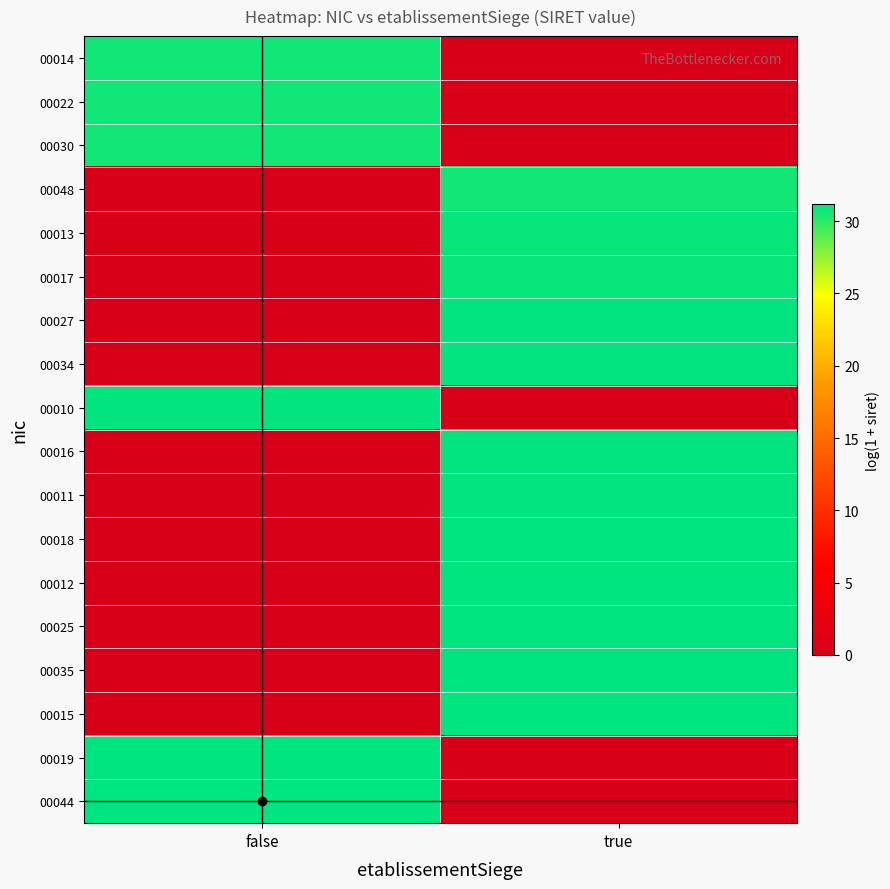

Reading left to right, extract all data points from this chart.

00014: false=30.7	true=0.0
00022: false=30.7	true=0.0
00030: false=30.7	true=0.0
00048: false=0.0	true=30.7
00013: false=0.0	true=30.9
00017: false=0.0	true=31.0
00027: false=0.0	true=31.0
00034: false=0.0	true=31.0
00010: false=31.1	true=0.0
00016: false=0.0	true=31.1
00011: false=0.0	true=31.1
00018: false=0.0	true=31.1
00012: false=0.0	true=31.1
00025: false=0.0	true=31.1
00035: false=0.0	true=31.1
00015: false=0.0	true=31.1
00019: false=31.2	true=0.0
00044: false=31.2	true=0.0